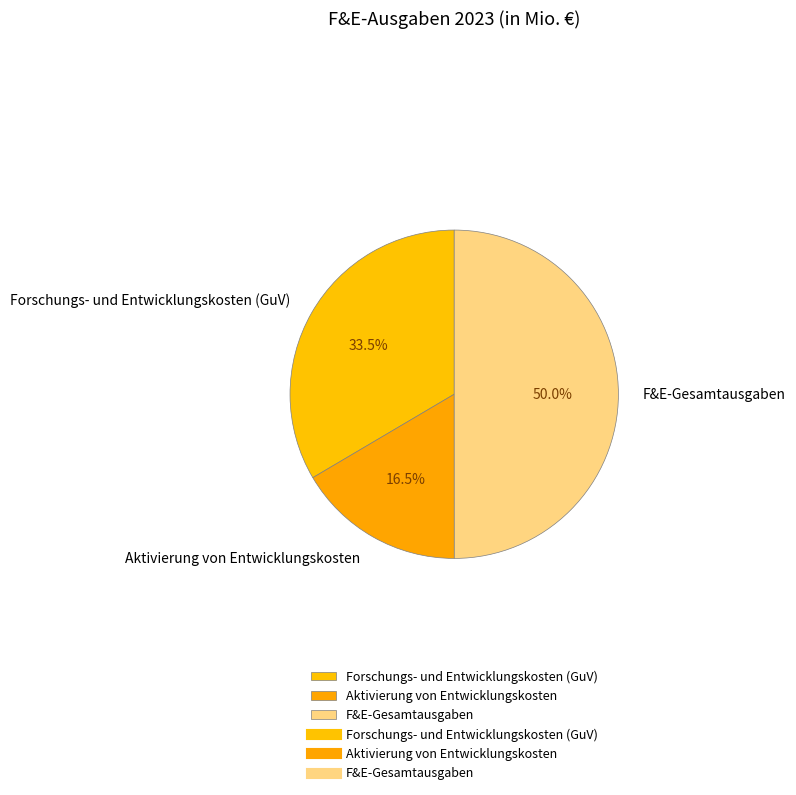

True or false: Forschungs- und Entwicklungskosten (GuV) accounts for 19% of the total.

False